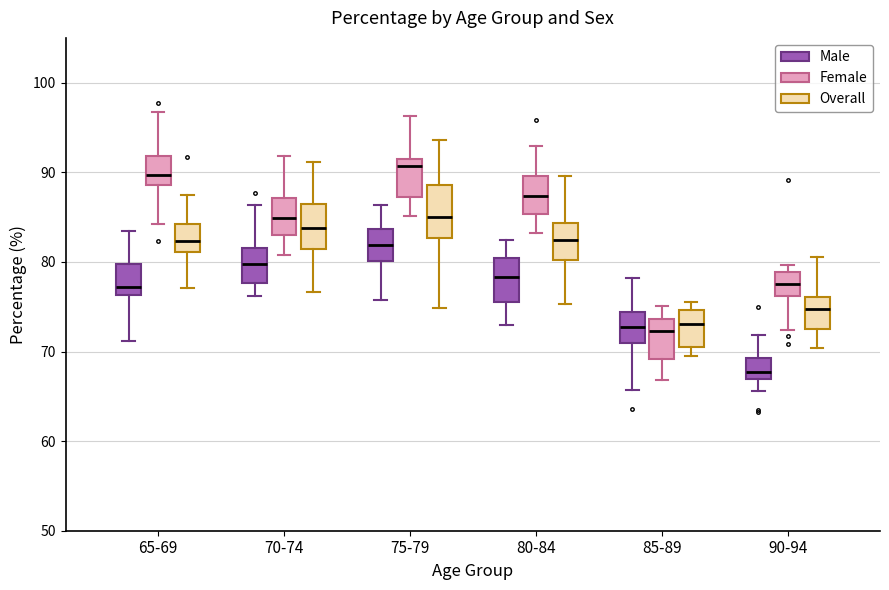

Reading left to right, transcribe this box plot: for each box, give where its median line is, the range the box spans, and where its two whiskers end, as read against the y-axis. The values are not printed on the chart, so give them approximately, as read against the axis.

65-69 (Male): median 77, box 76 to 80, whiskers 71 to 83
65-69 (Female): median 90, box 89 to 92, whiskers 84 to 97
65-69 (Overall): median 82, box 81 to 84, whiskers 77 to 87
70-74 (Male): median 80, box 78 to 82, whiskers 76 to 86
70-74 (Female): median 85, box 83 to 87, whiskers 81 to 92
70-74 (Overall): median 84, box 81 to 86, whiskers 77 to 91
75-79 (Male): median 82, box 80 to 84, whiskers 76 to 86
75-79 (Female): median 91 (just below the box's upper edge), box 87 to 91, whiskers 85 to 96
75-79 (Overall): median 85, box 83 to 89, whiskers 75 to 94
80-84 (Male): median 78, box 76 to 80, whiskers 73 to 82
80-84 (Female): median 87, box 85 to 90, whiskers 83 to 93
80-84 (Overall): median 82, box 80 to 84, whiskers 75 to 90
85-89 (Male): median 73, box 71 to 74, whiskers 66 to 78
85-89 (Female): median 72, box 69 to 74, whiskers 67 to 75
85-89 (Overall): median 73, box 70 to 75, whiskers 69 to 76
90-94 (Male): median 68, box 67 to 69, whiskers 66 to 72
90-94 (Female): median 78, box 76 to 79, whiskers 72 to 80
90-94 (Overall): median 75, box 73 to 76, whiskers 70 to 81